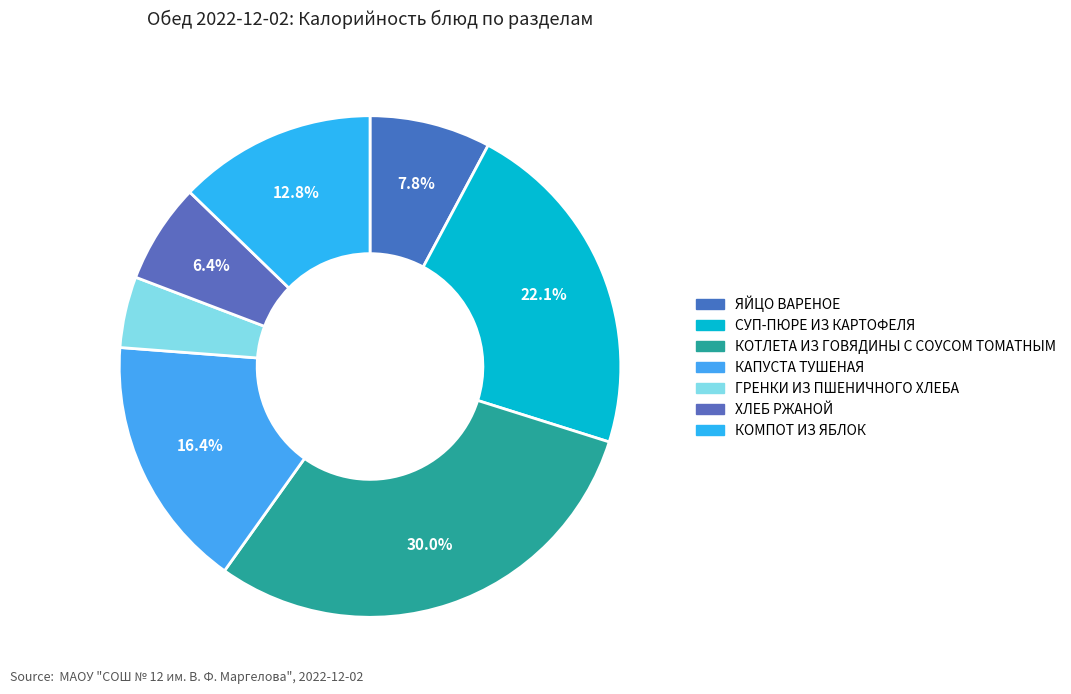

The КОМПОТ ИЗ ЯБЛОК slice represents 18% of the pie. True or false?

False